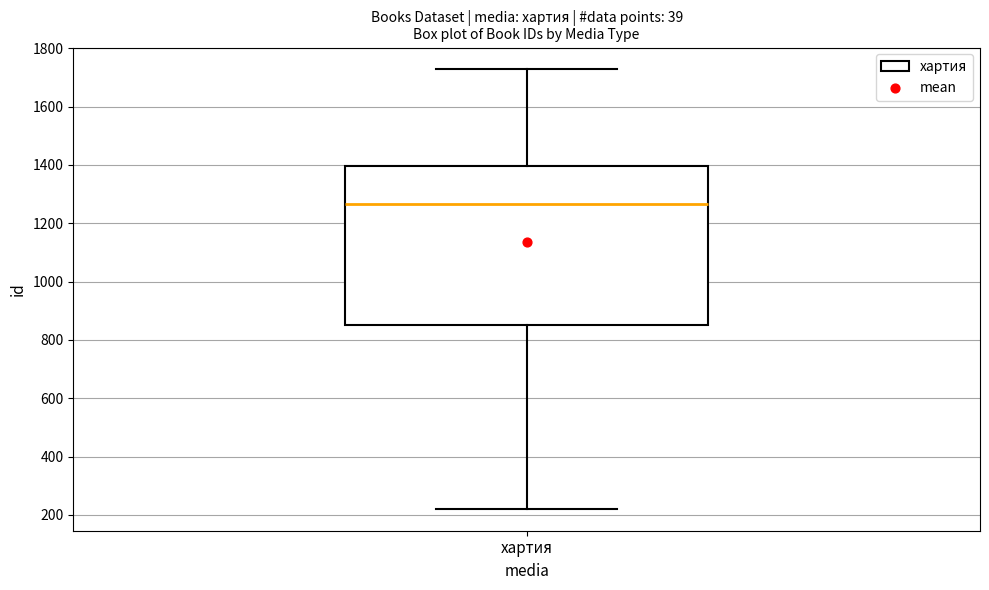

Read this box plot against the y-axis: the position of the median line, the range covered by the box, and the ends of both whiskers. The values are not printed on the chart, so give them approximately, as read against the axis.

median 1260, box 840 to 1400, whiskers 220 to 1720